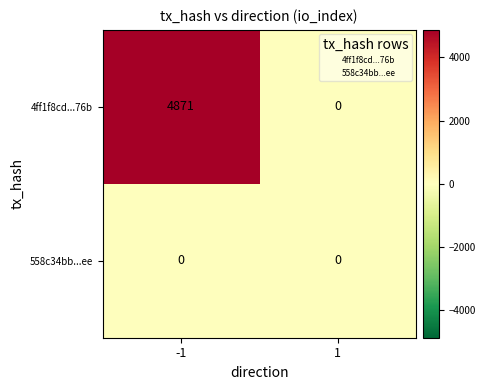

Is it true that 4ff1f8cd...76b equals 8432 at -1?

False